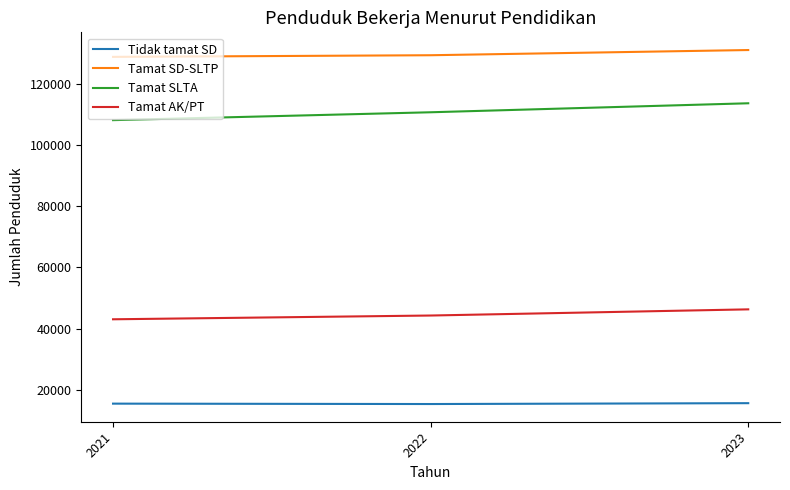

What is the difference between the maximum and second lowest values in the Tamat SLTA series?

2944